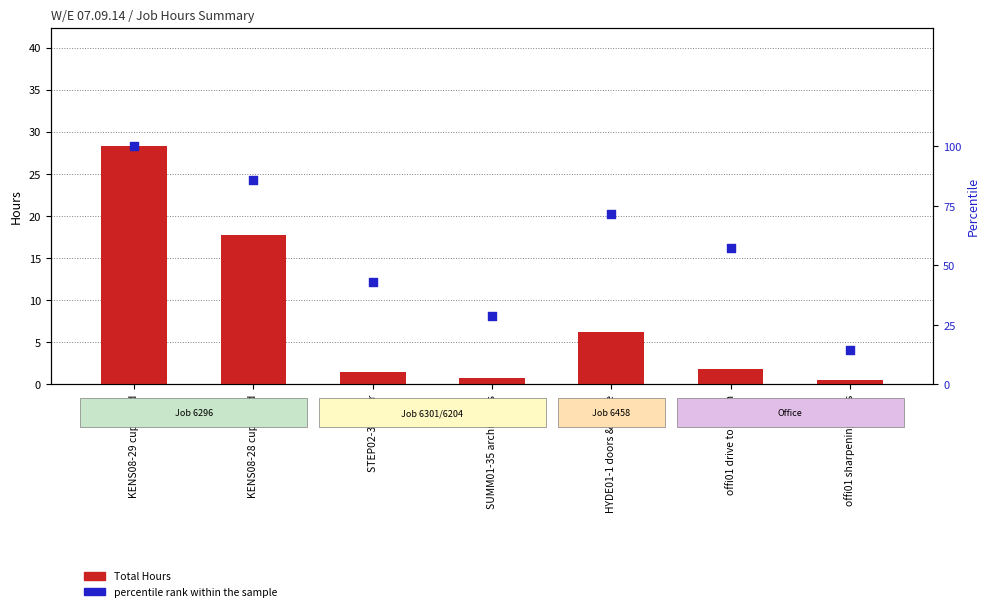

Which series contains the lowest Y value?

Total Hours